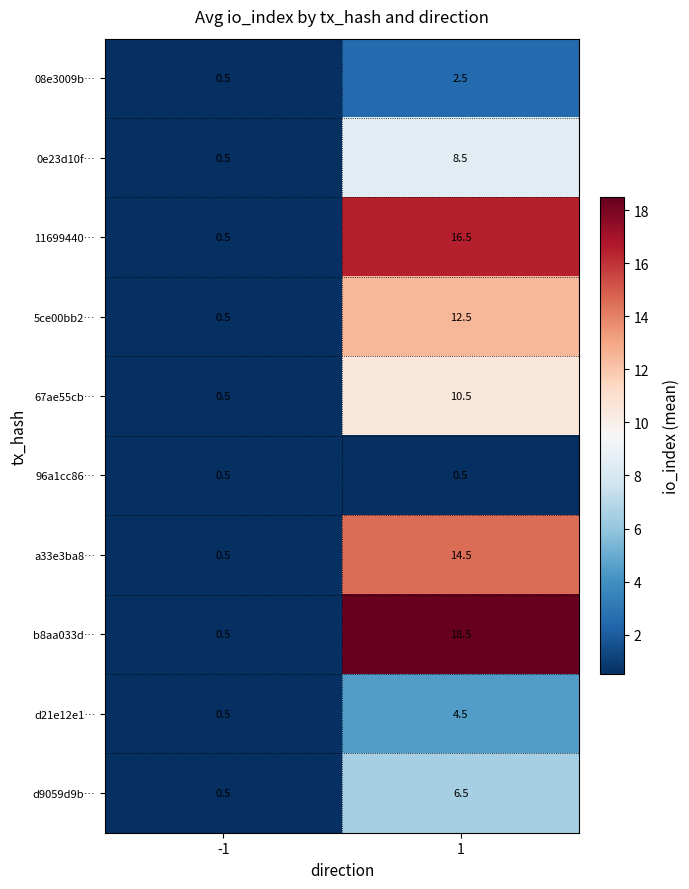

What is the difference between the highest and lowest values at 1?

18.0